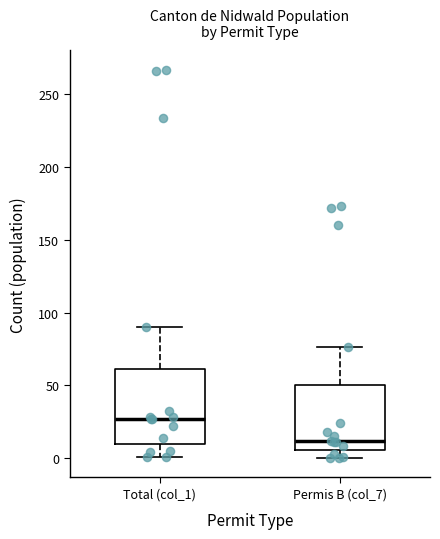

Reading left to right, read every box against the y-axis: the position of its median line, the range the box covers, and the ends of its whiskers. The values are not printed on the chart, so give them approximately, as read against the axis.

Total (col_1): median 25, box 10 to 60, whiskers 0 to 90
Permis B (col_7): median 10, box 5 to 50, whiskers 0 to 75